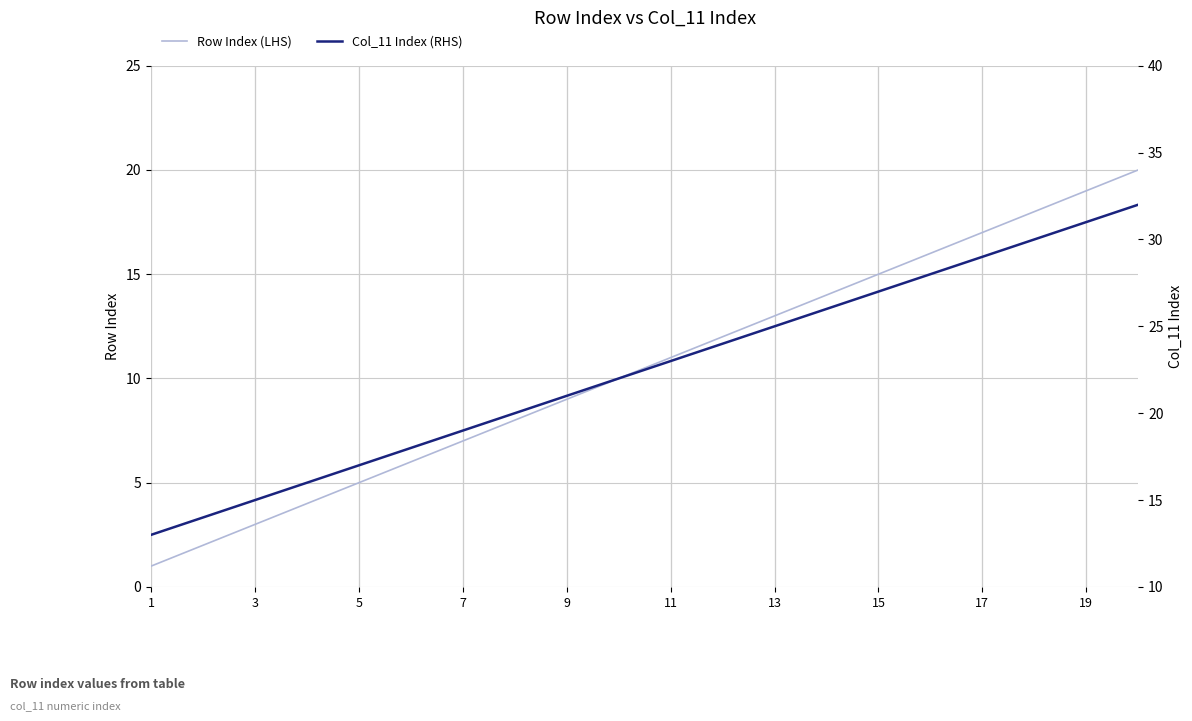

The Row Index (LHS) series shows 3 at 5. True or false?

False